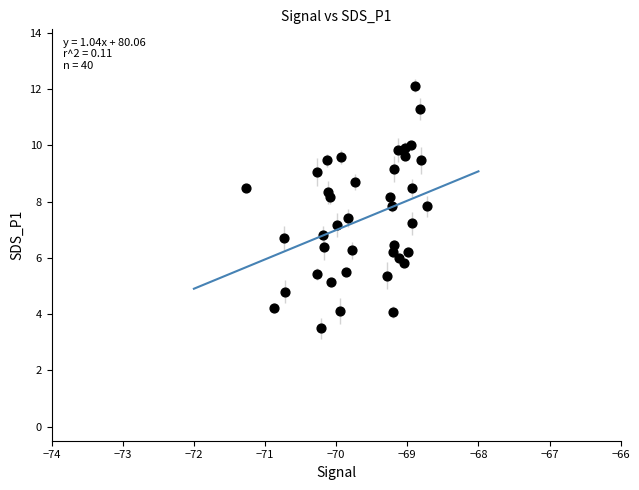

What is the range of X values (max minus min)?

2.5